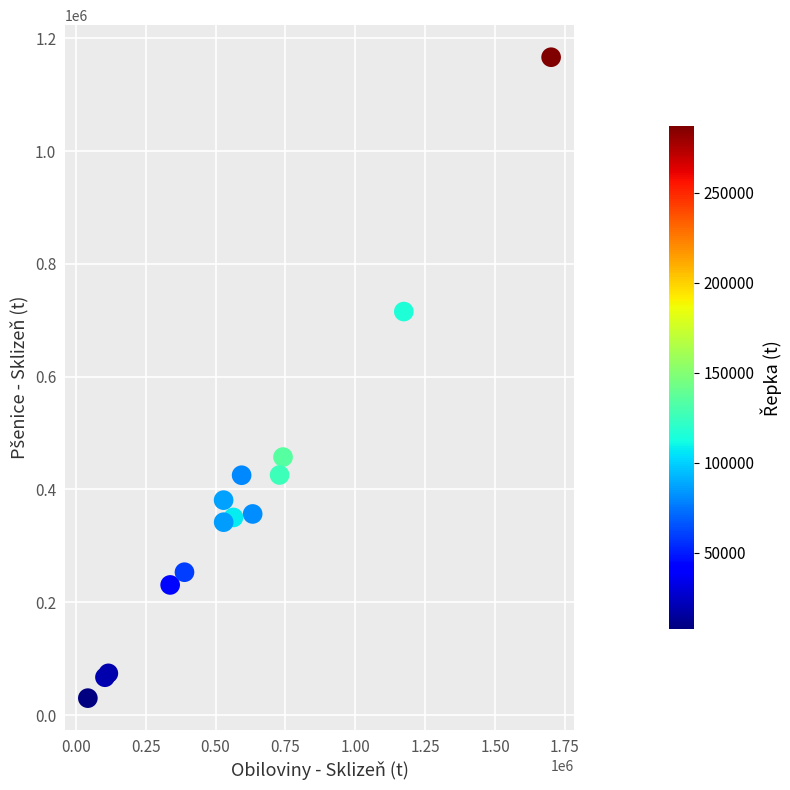

What Y value in the scatter plot is closest to 598140?

715381.3